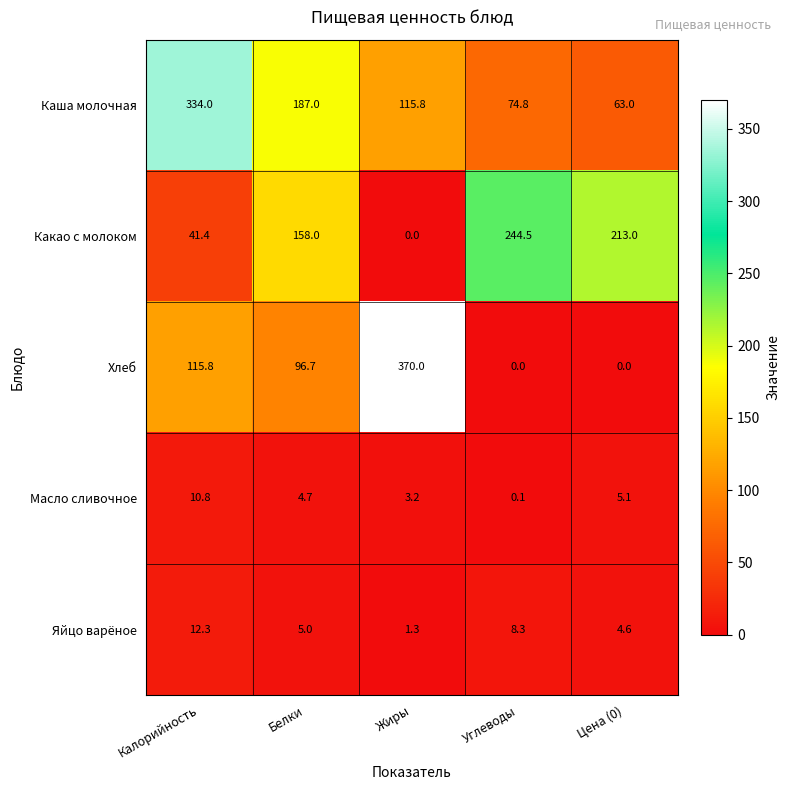

What is the total value across all series at Белки?

451.4